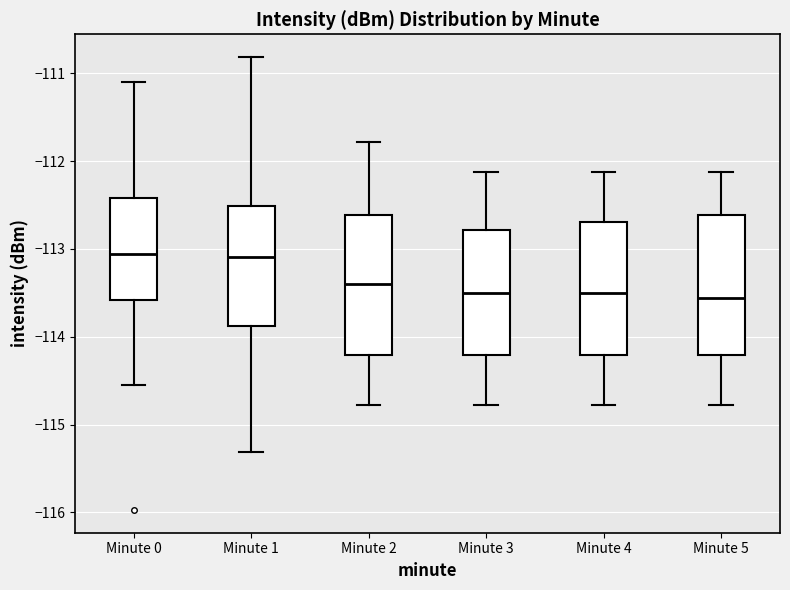

Reading left to right, read every box against the y-axis: the position of its median line, the range the box covers, and the ends of its whiskers. The values are not printed on the chart, so give them approximately, as read against the axis.

Minute 0: median -113.1, box -113.6 to -112.4, whiskers -114.5 to -111.1
Minute 1: median -113.1, box -113.9 to -112.5, whiskers -115.3 to -110.8
Minute 2: median -113.4, box -114.2 to -112.6, whiskers -114.8 to -111.8
Minute 3: median -113.5, box -114.2 to -112.8, whiskers -114.8 to -112.1
Minute 4: median -113.5, box -114.2 to -112.7, whiskers -114.8 to -112.1
Minute 5: median -113.6, box -114.2 to -112.6, whiskers -114.8 to -112.1